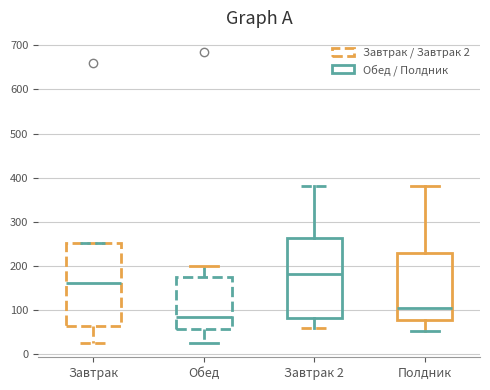

Which box's median line is the highest?

Завтрак 2